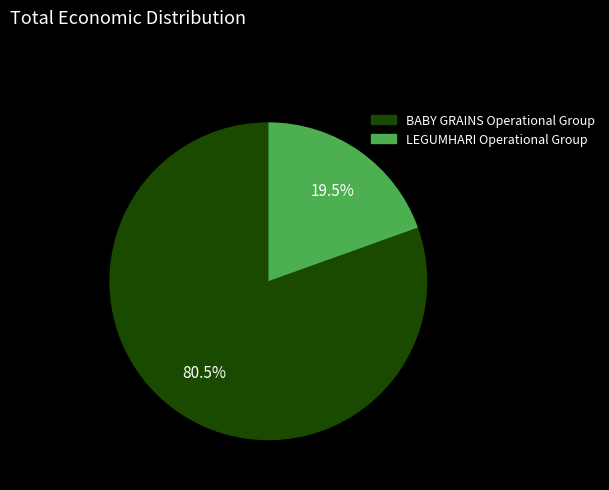

Is BABY GRAINS Operational Group the majority of the pie?

Yes